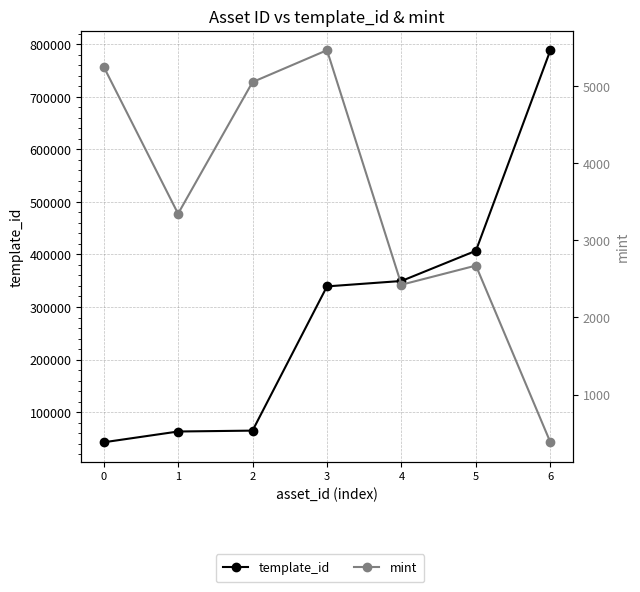

True or false: template_id has a value of 1118480 at 6.

False